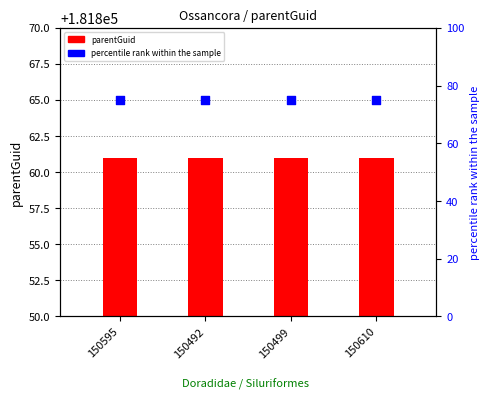

Which series has the largest Y range (max minus min)?

parentGuid